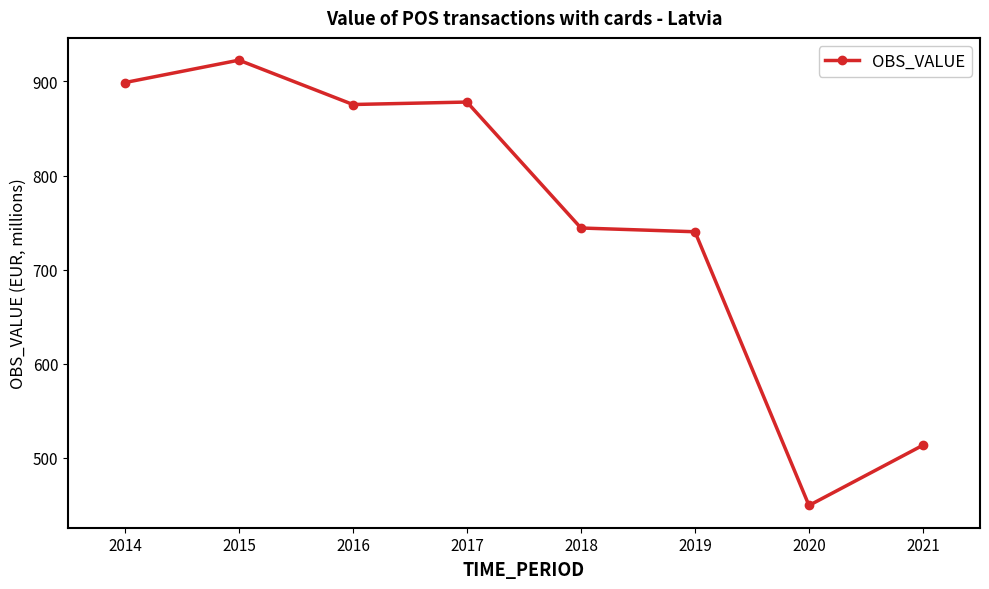

What is the value of the 6th point from the left?

740.2